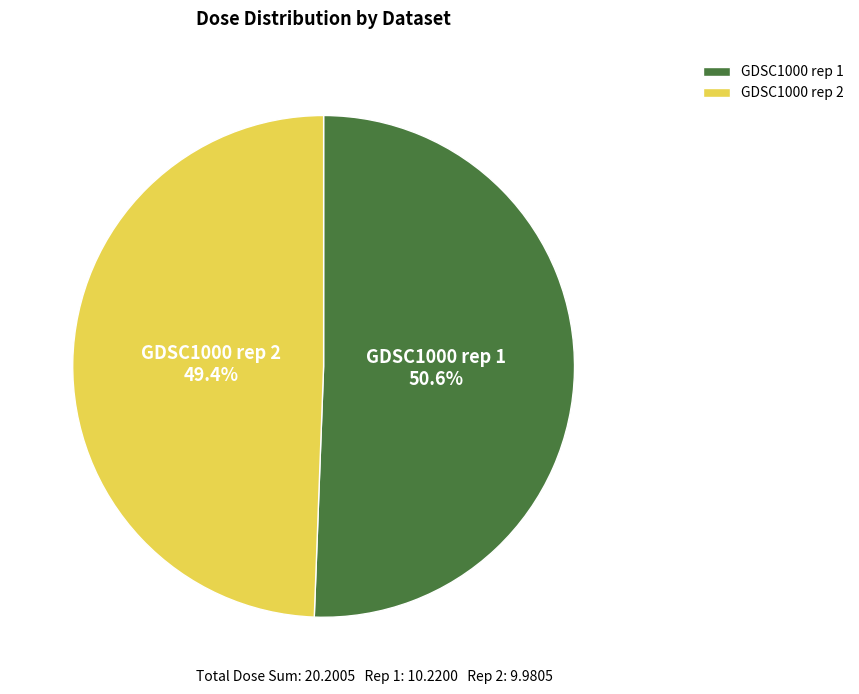

What is the smallest slice in the pie chart?

GDSC1000 rep 2